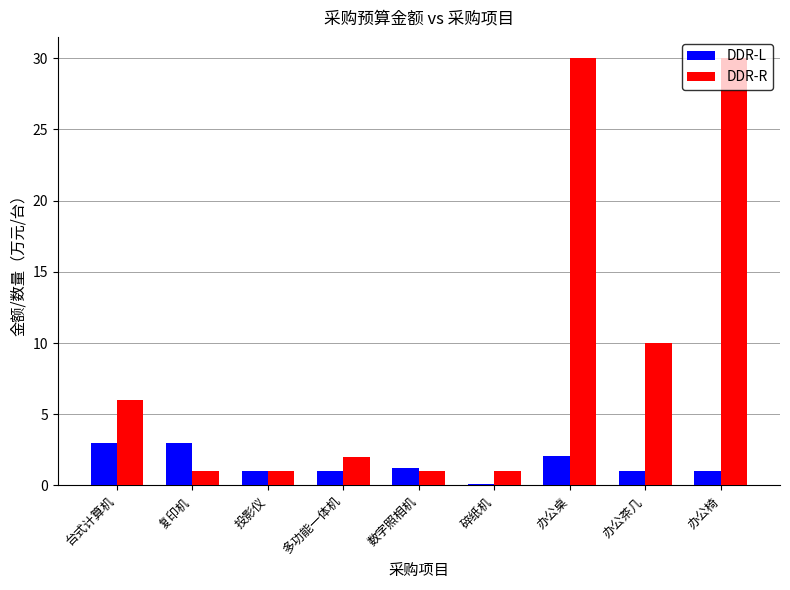

Where is DDR-R nearest to the value 15?

办公茶几